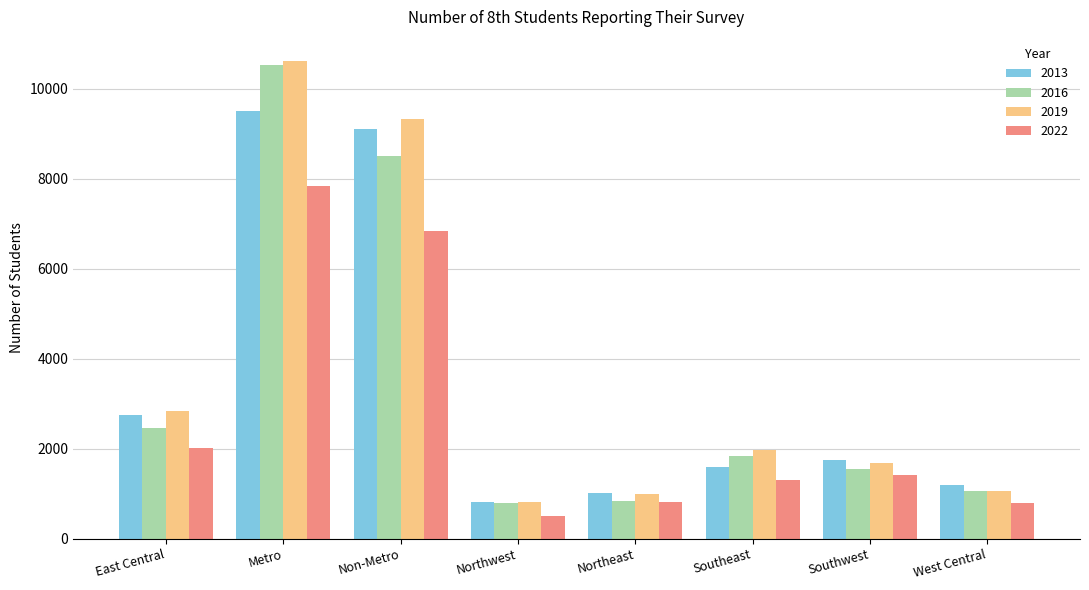

What is the spread (max minus min) of values at Northeast?

209